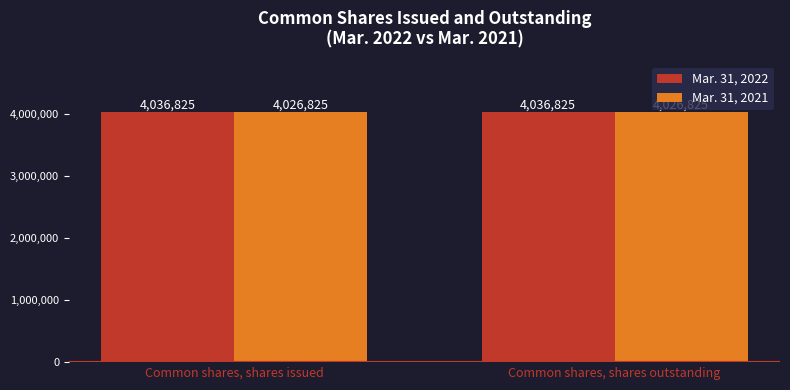

Is the value of Mar. 31, 2022 at Common shares, shares outstanding greater than the value of Mar. 31, 2021 at Common shares, shares outstanding?

Yes